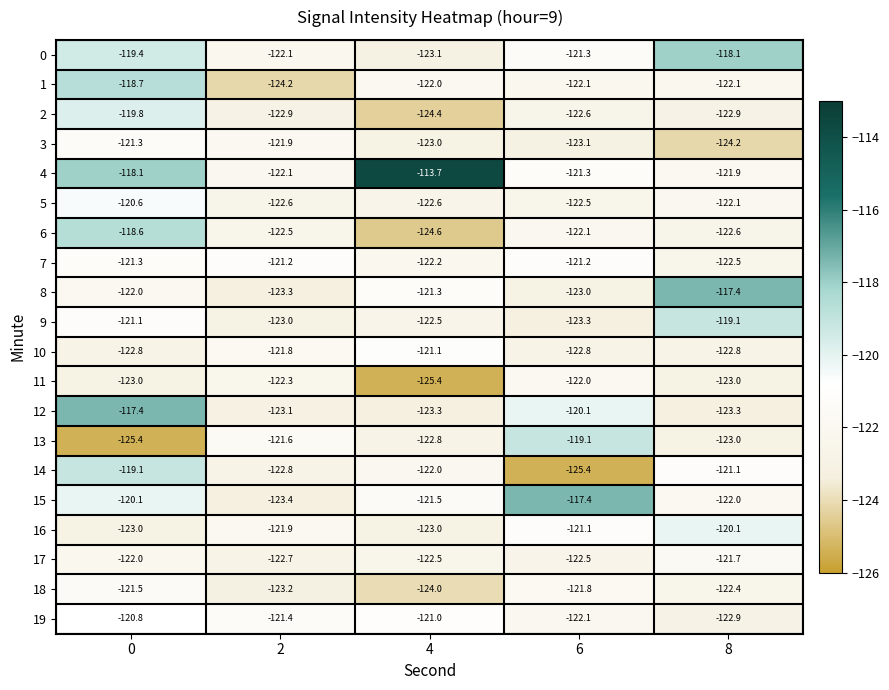

What is the sum of all 17 values?

-611.4